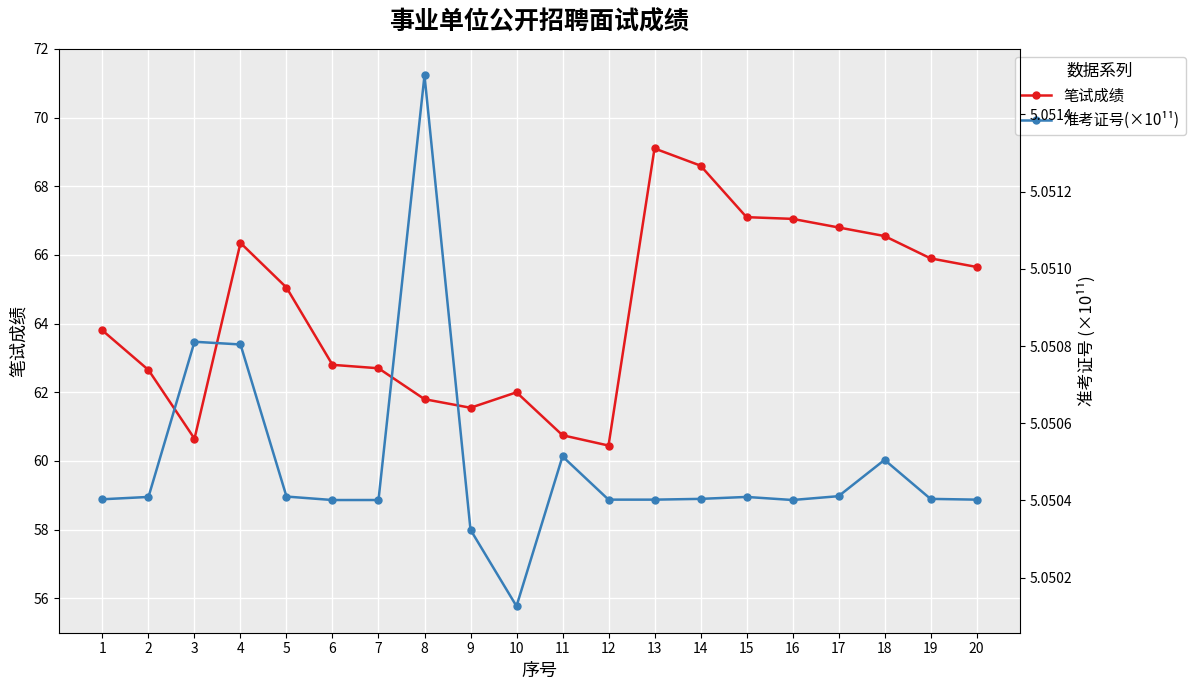

Which category has the lowest value in the 准考证号(×10¹¹) series?

10